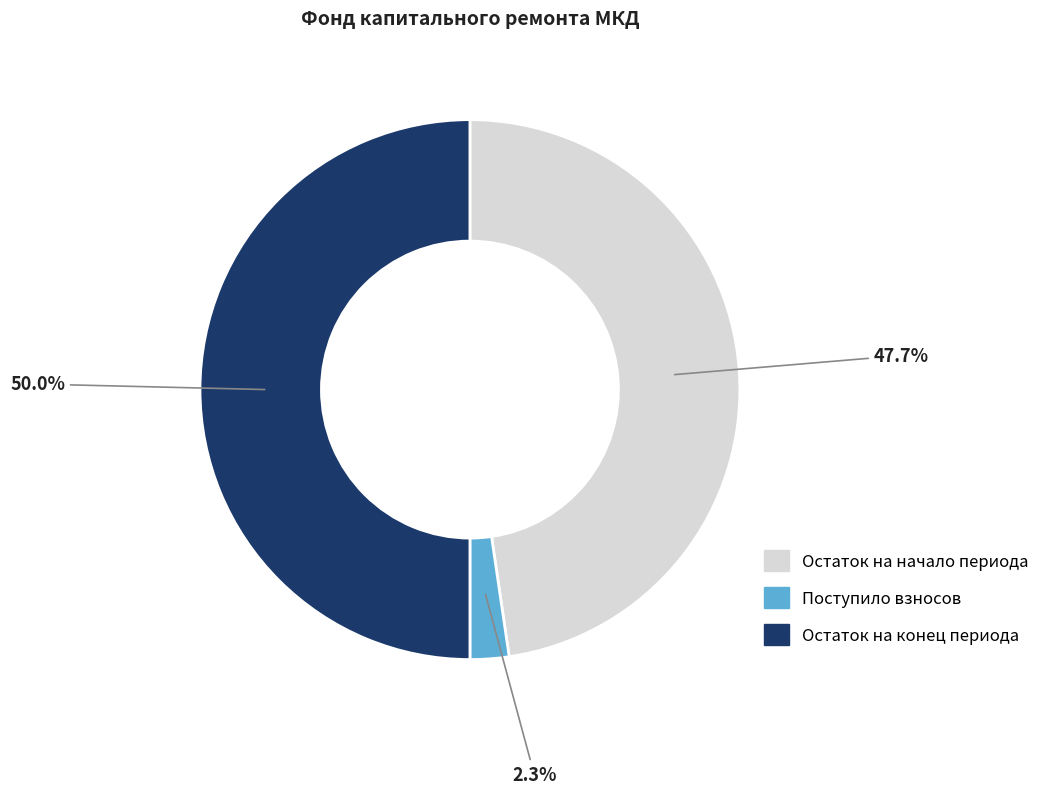

Which slice represents more than half of the pie?

Остаток на конец периода